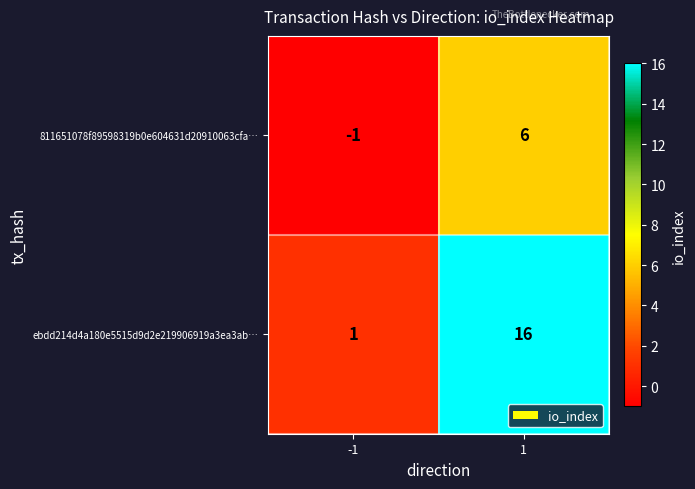

What is the sum of the ebdd214d4a180e5515d9d2e219906919a3ea3ab… values at -1 and 1?

17